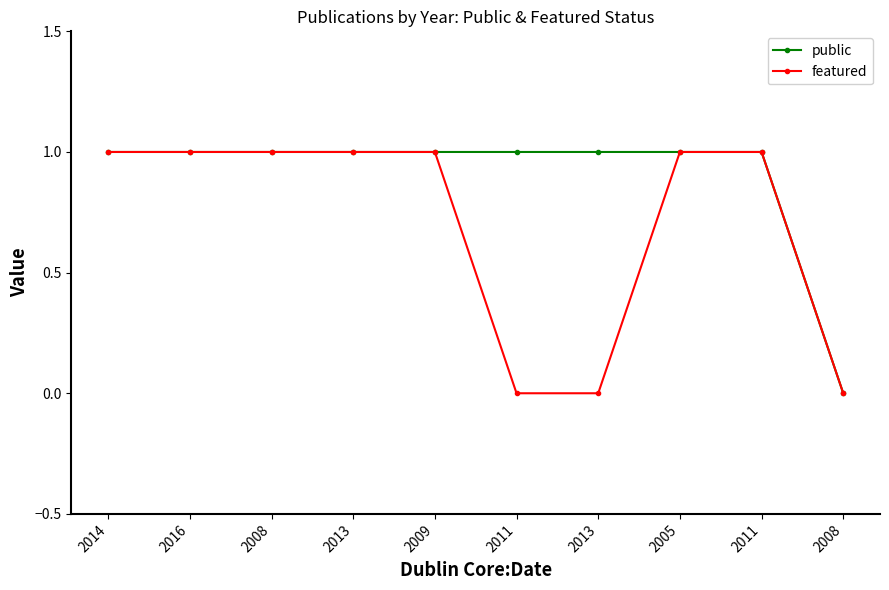

What are all the series names shown in the legend?

public, featured